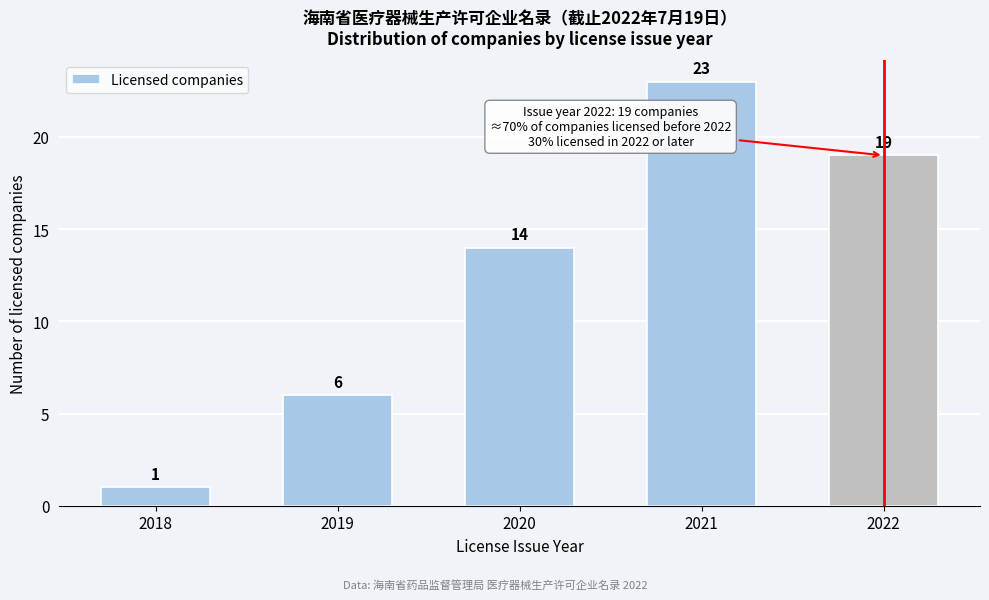

Reading right to left, what are all the values shown in this chart?

2022=19	2021=23	2020=14	2019=6	2018=1